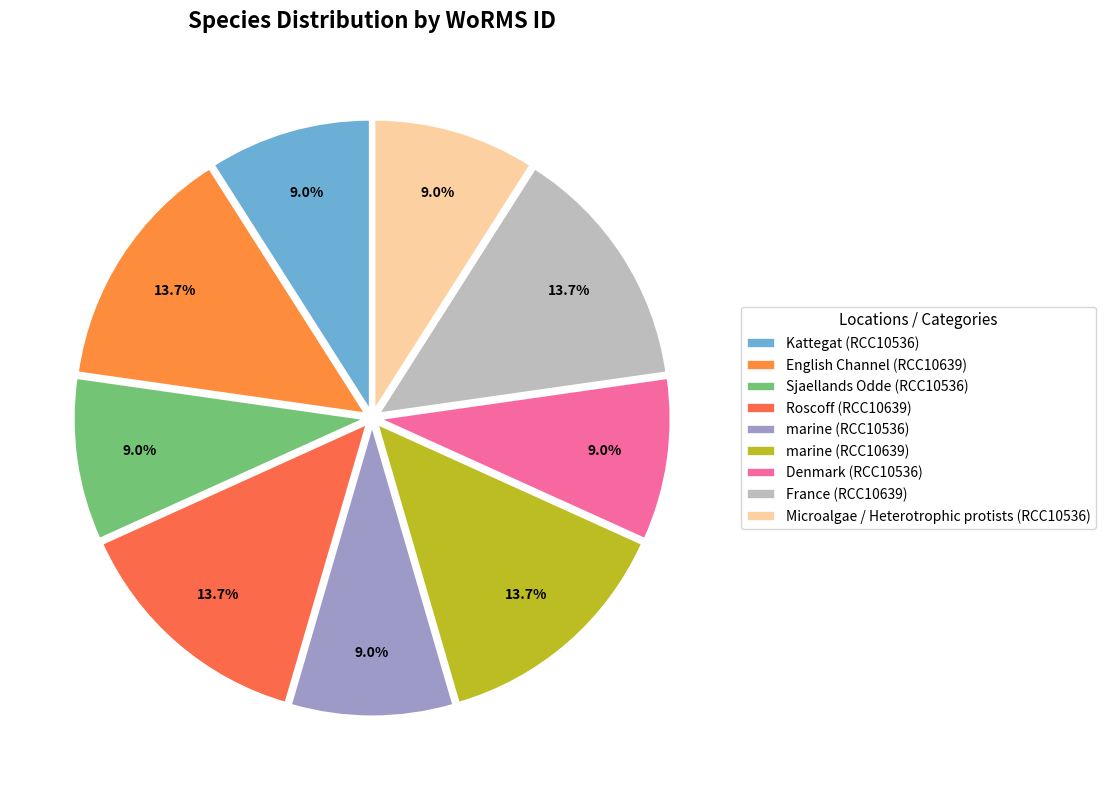

How many slices are in this pie chart?

9